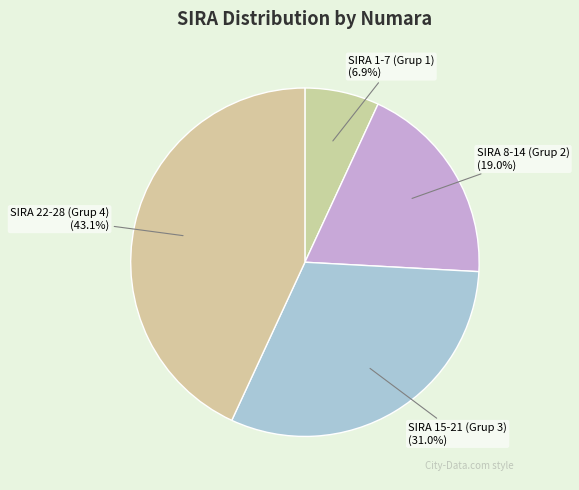

How many slices are in this pie chart?

4